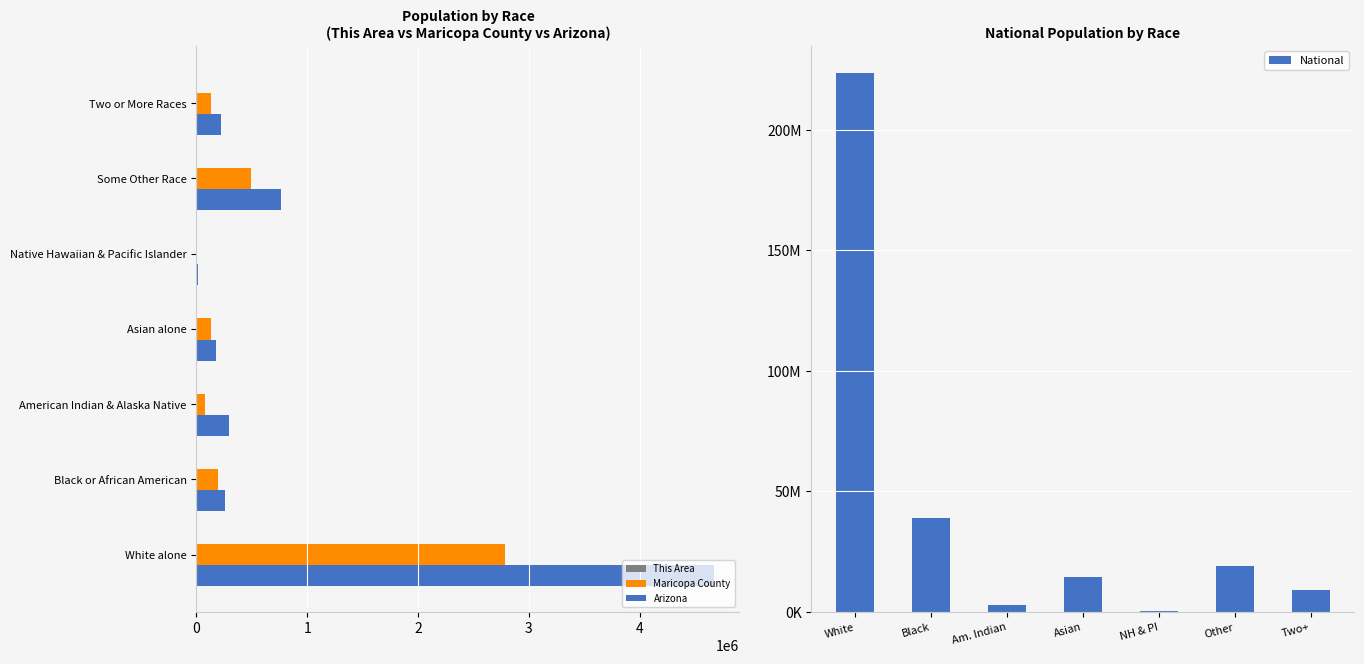

Are the bars grouped side by side (vs. stacked)?

Yes